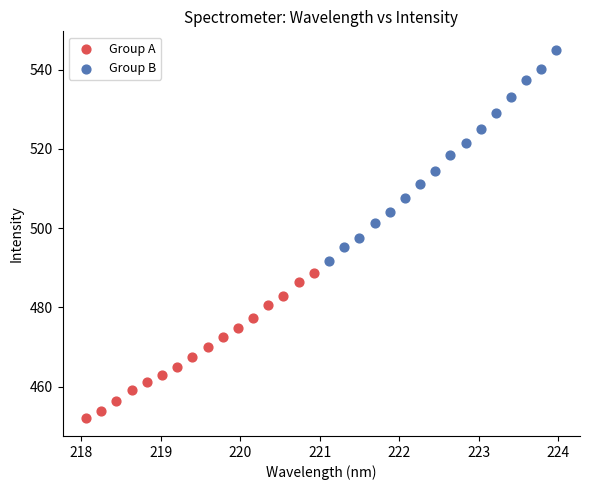

Which series reaches the minimum Y coordinate?

Group A